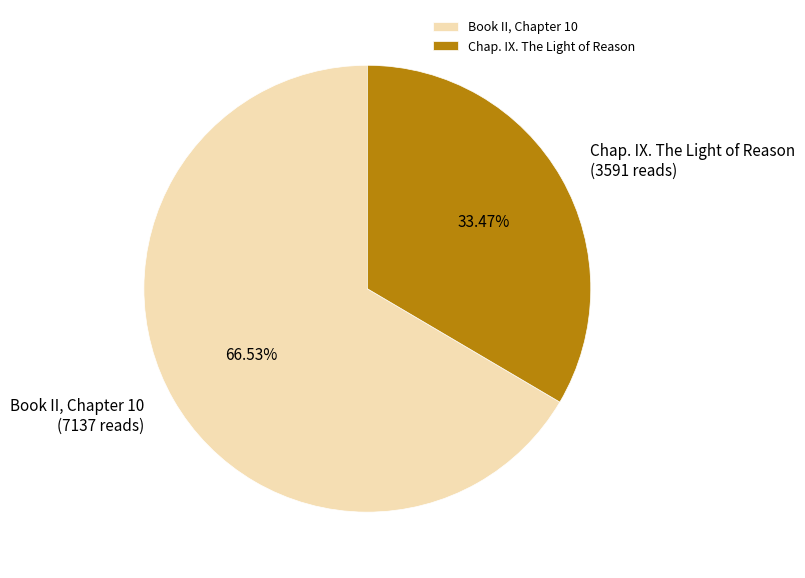

To the nearest percent, what is the difference between the Chap. IX. The Light of Reason and Book II, Chapter 10 slice percentages?

33%